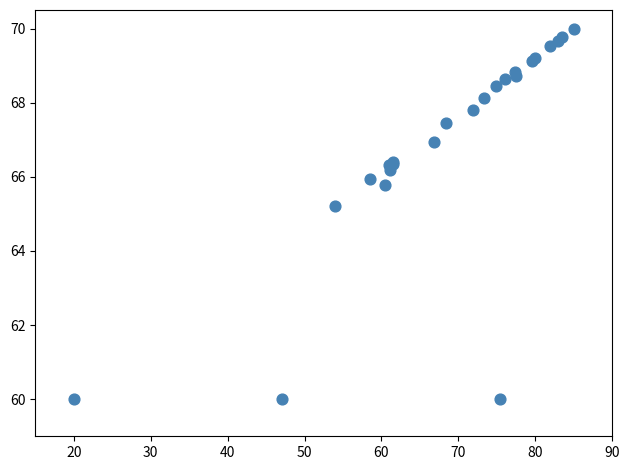

What Y value in the scatter plot is closest to 65?

65.2